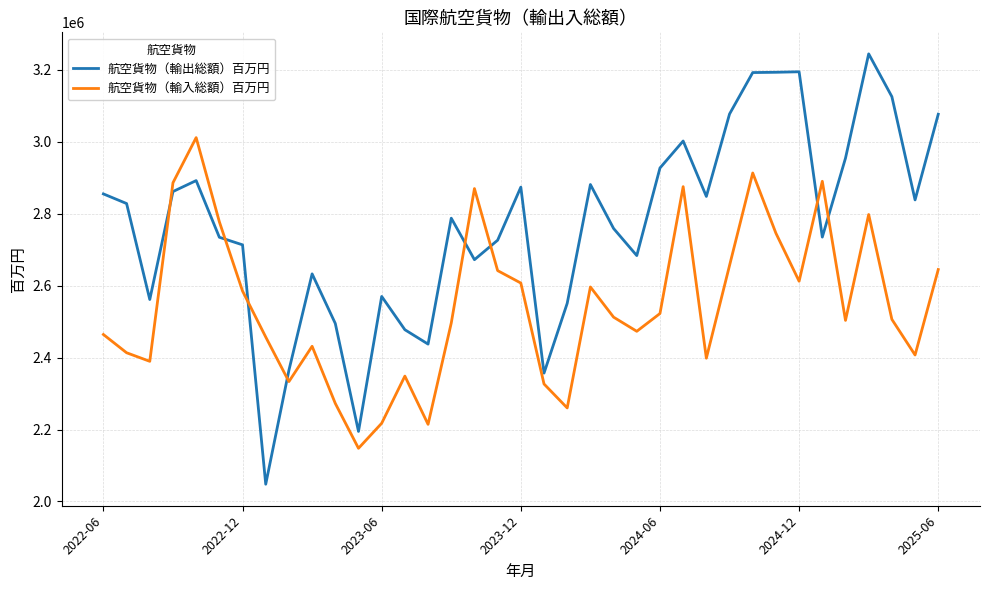

How many times do 航空貨物（輸出総額）百万円 and 航空貨物（輸入総額）百万円 cross each other?

8